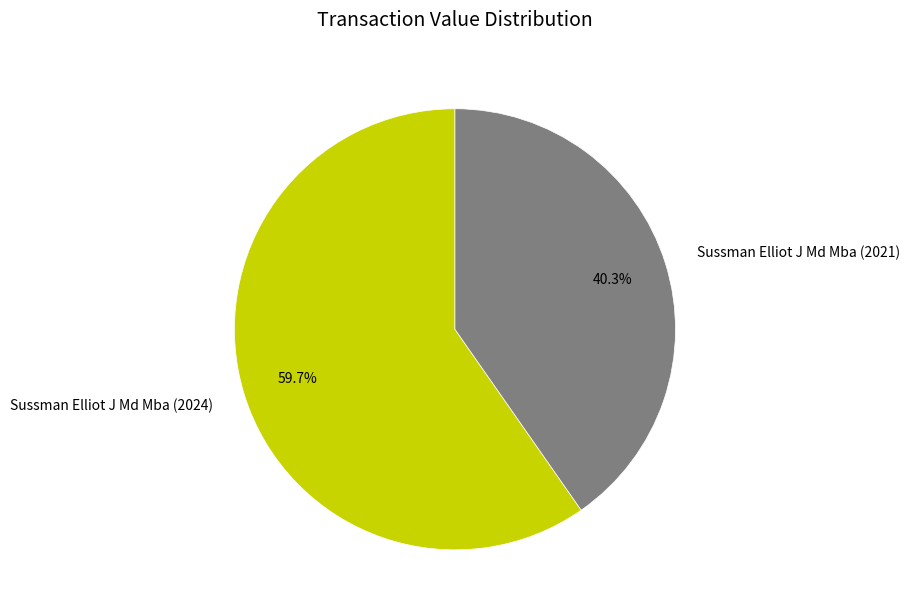

What is the smallest slice in the pie chart?

Sussman Elliot J Md Mba (2021)